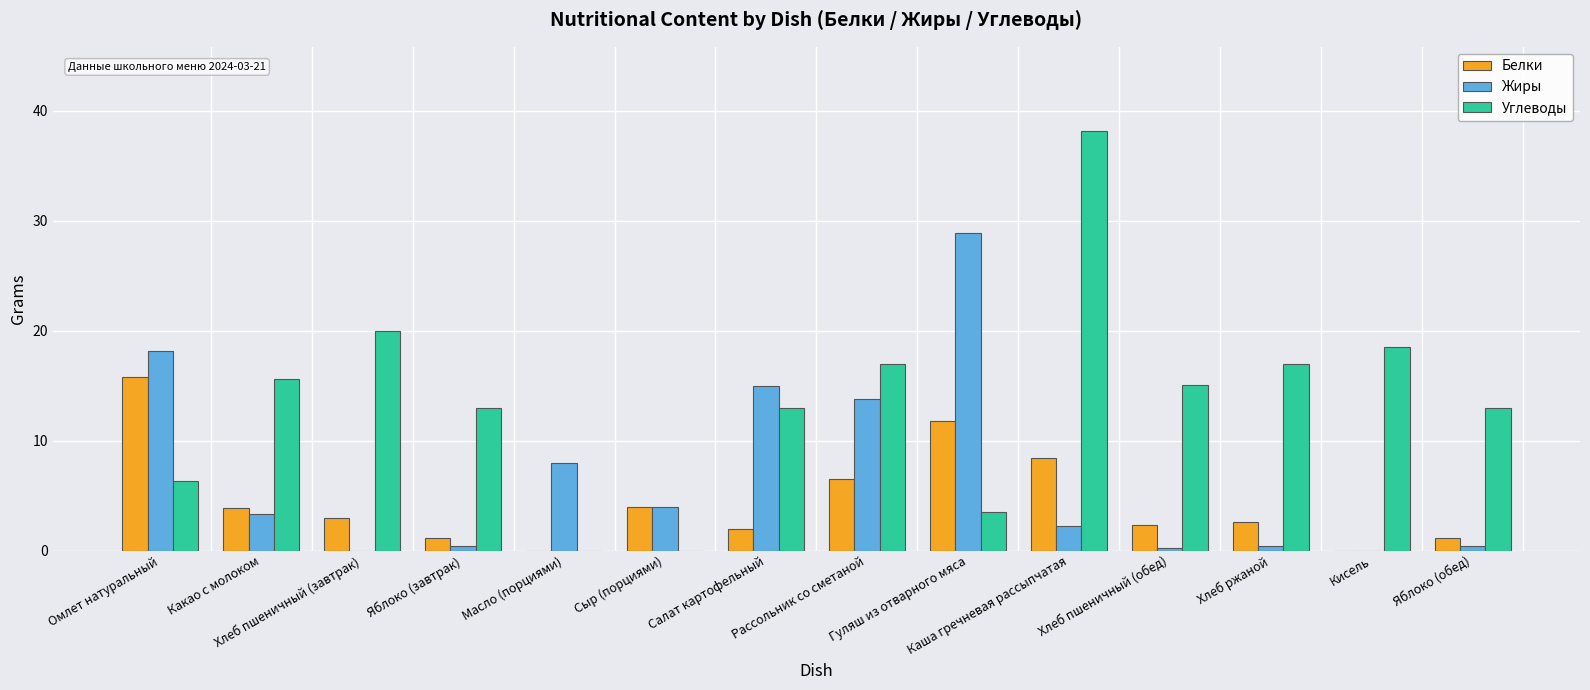

How many data points does each series have?

14